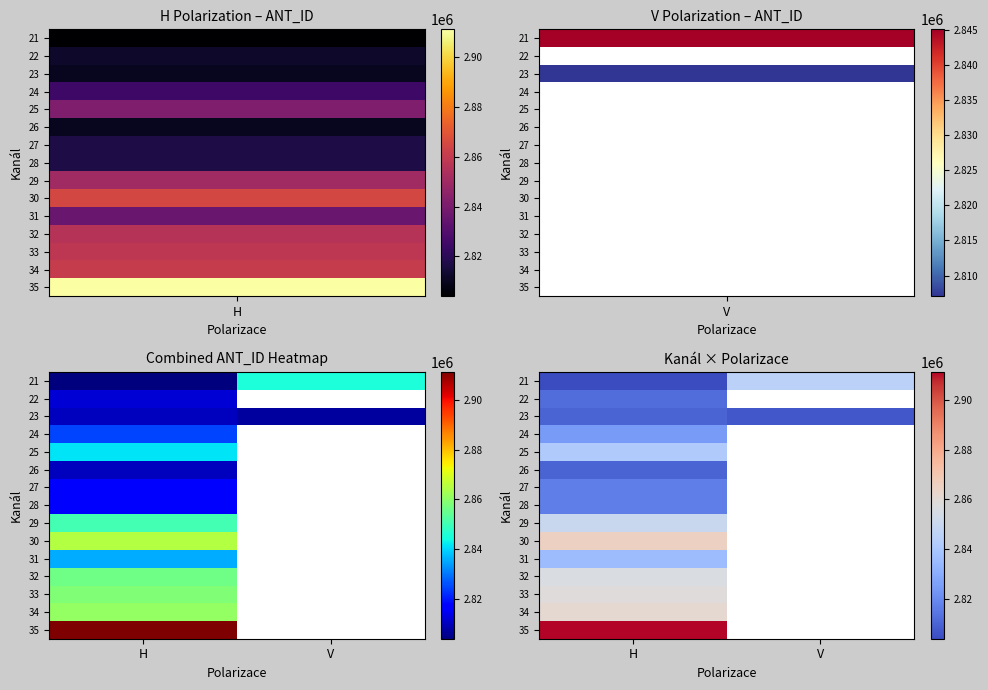

Is it true that 27 equals 4568874.2 at H?

False